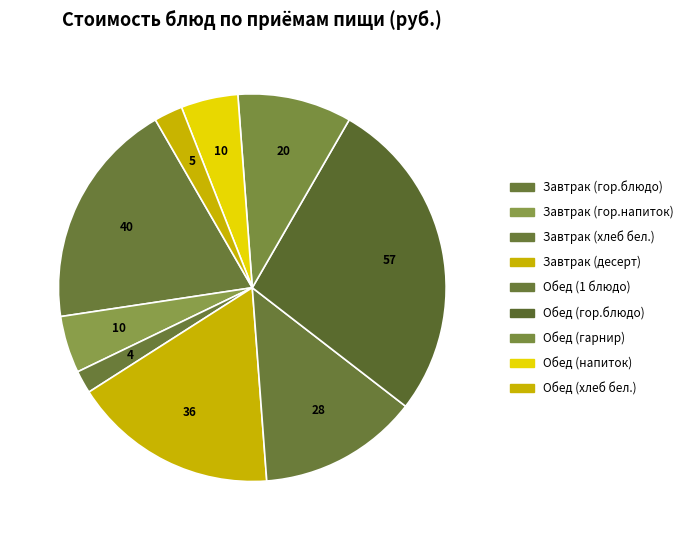

To the nearest percent, what portion does Обед (напиток) represent?

5%